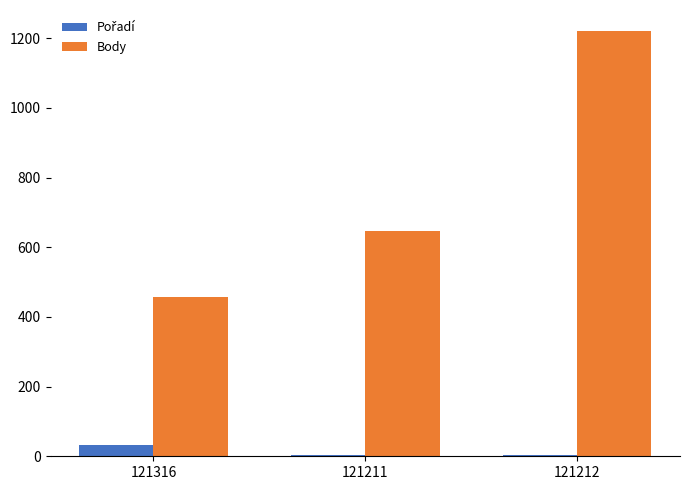

The Body series shows 679 at 121316. True or false?

False